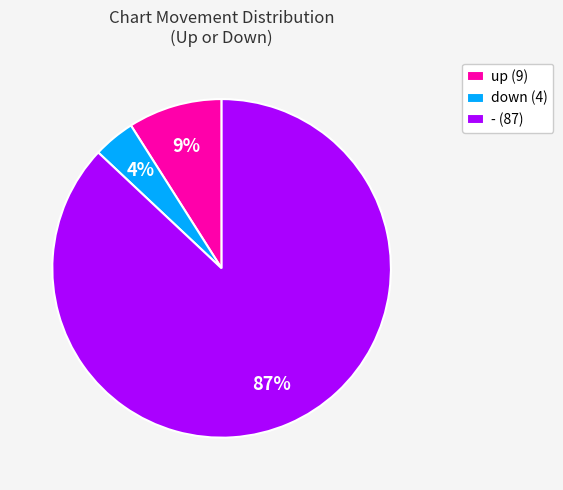

Which slice is the smallest?

down